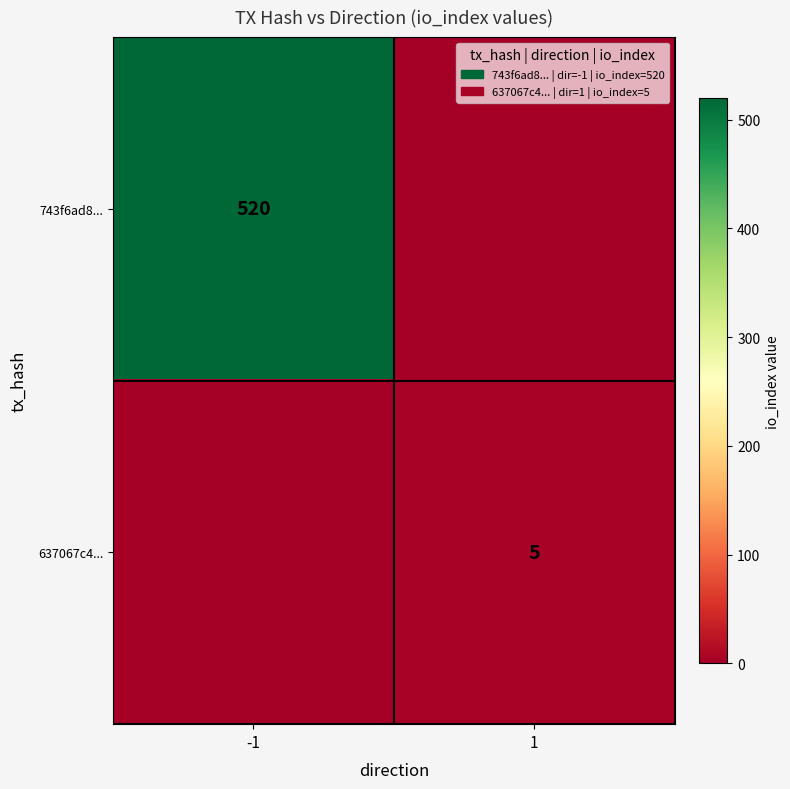

The 743f6ad8... series shows 520 at -1. True or false?

True